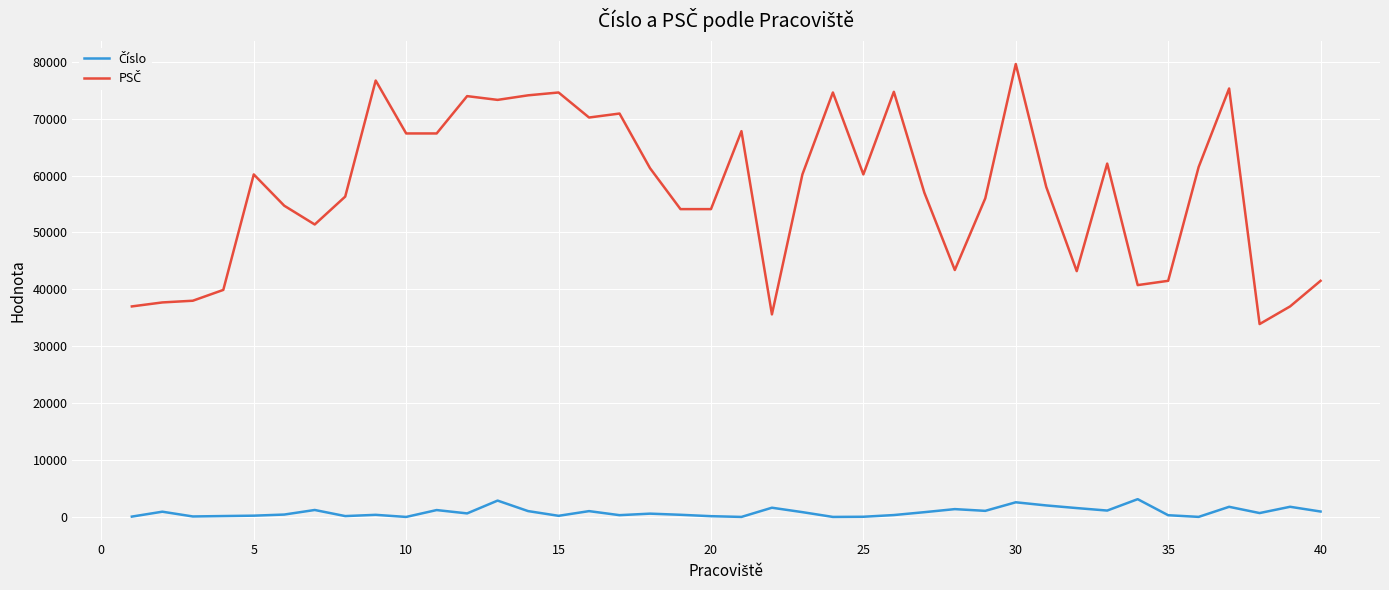

What is the greatest value displayed?

79601